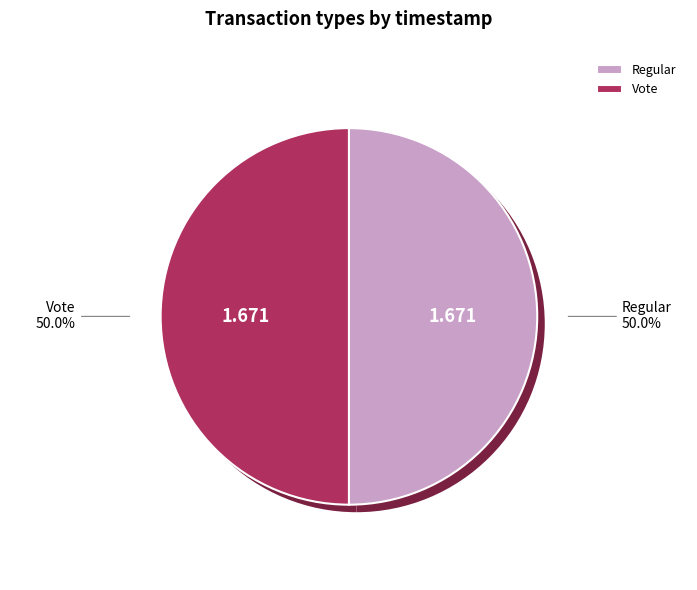

True or false: Regular accounts for 50% of the total.

True